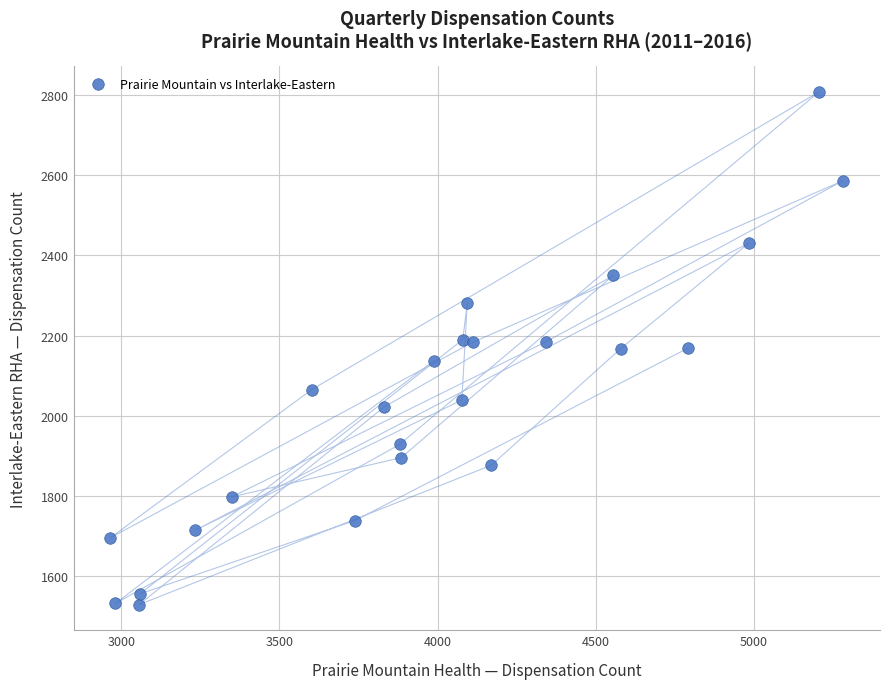

What is the range of X values (max minus min)?

2319